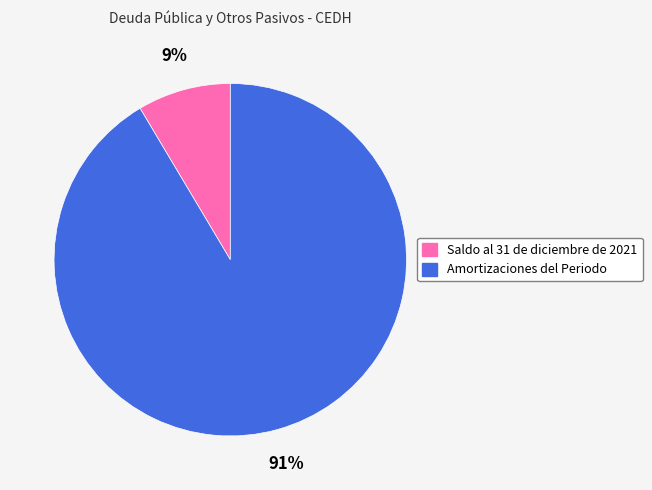

Which slice represents more than half of the pie?

Amortizaciones del Periodo